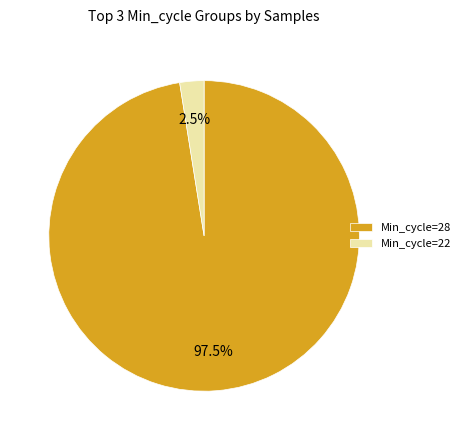

Is the sum of Min_cycle=28 and Min_cycle=22 greater than half?

Yes